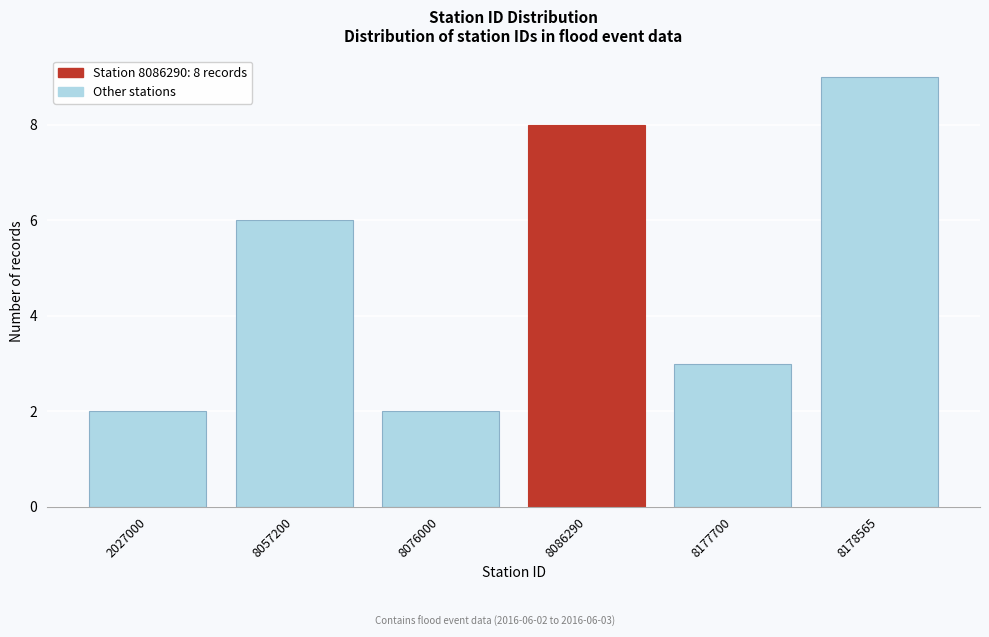

Reading left to right, list all the values displayed in this chart.

2	6	2	8	3	9